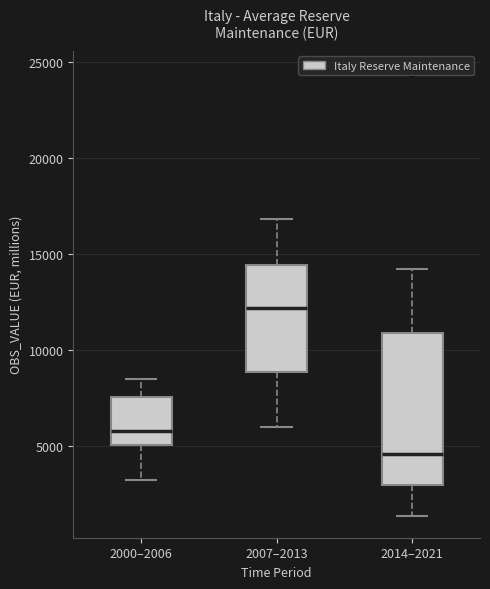

Reading left to right, read every box against the y-axis: the position of its median line, the range the box covers, and the ends of its whiskers. The values are not printed on the chart, so give them approximately, as read against the axis.

2000–2006: median 6000, box 5000 to 7500, whiskers 3000 to 8500
2007–2013: median 12000, box 9000 to 14500, whiskers 6000 to 17000
2014–2021: median 4500, box 3000 to 11000, whiskers 1500 to 14000